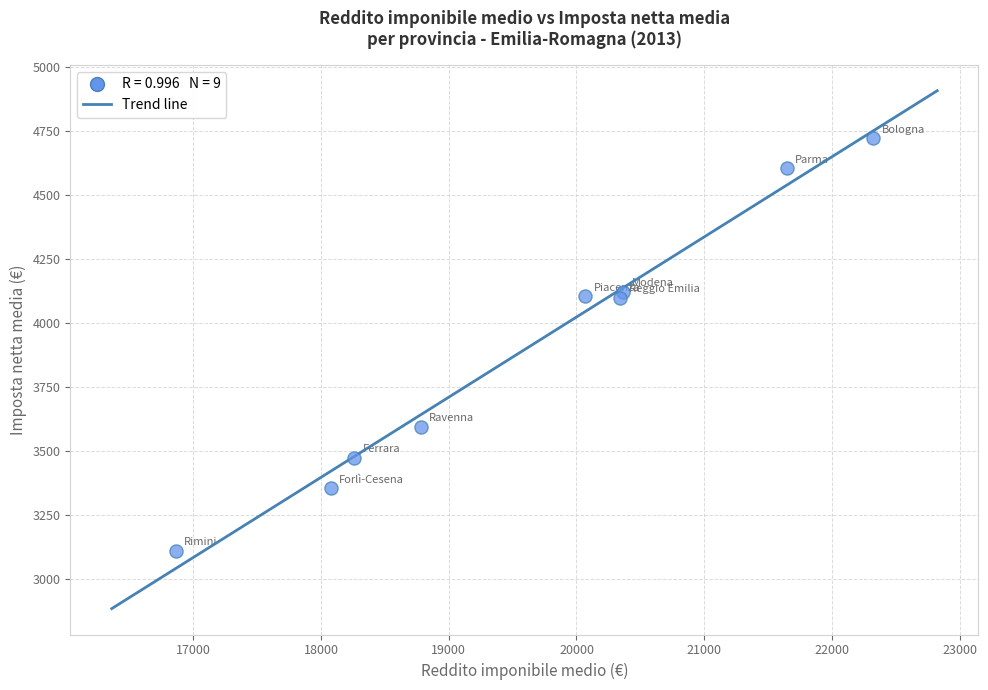

What is the range of Y values (max minus min)?

1609.7